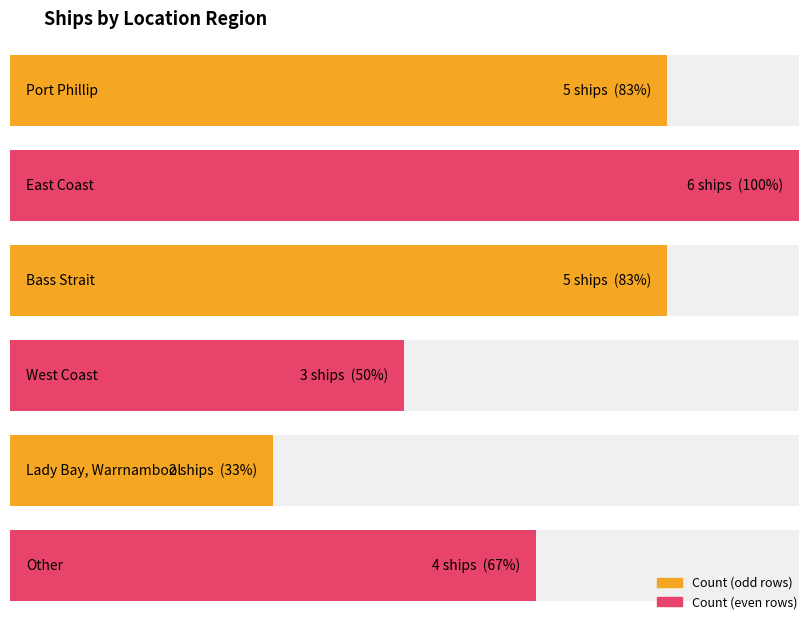

How many categories are shown in the chart?

6